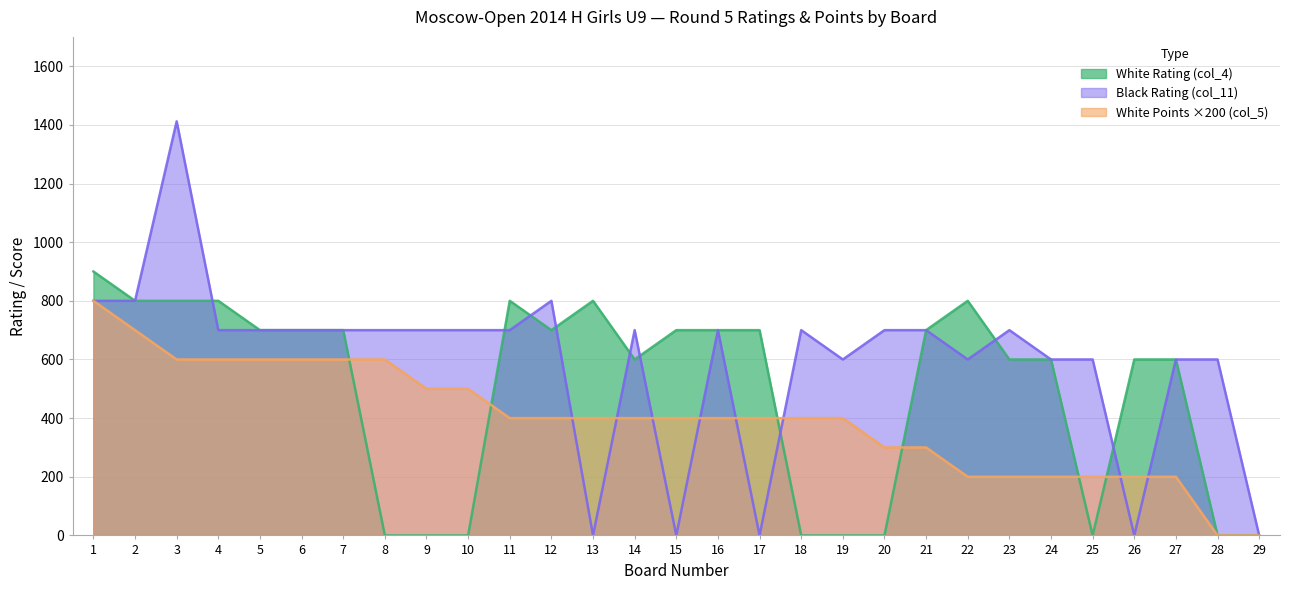

Where is White Points (col_5) nearest to the value 400?

11